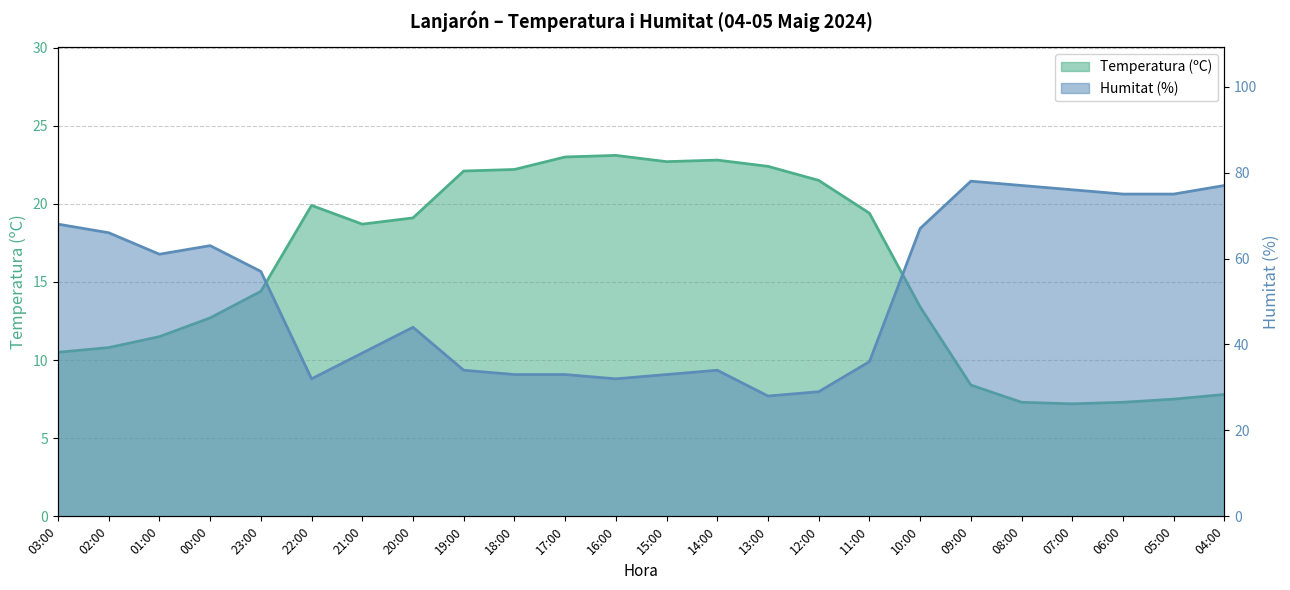

At which category is the sum across all series the highest?

09:00